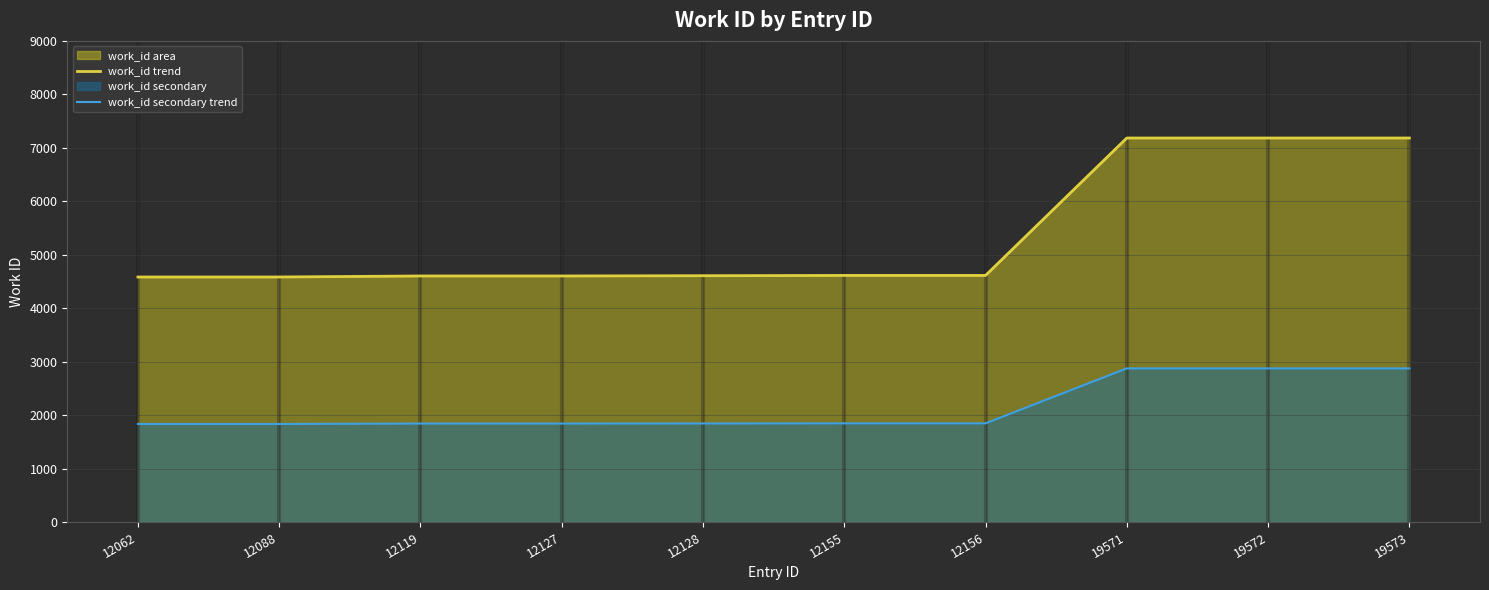

True or false: work_id secondary trend and work_id trend cross at least once.

False